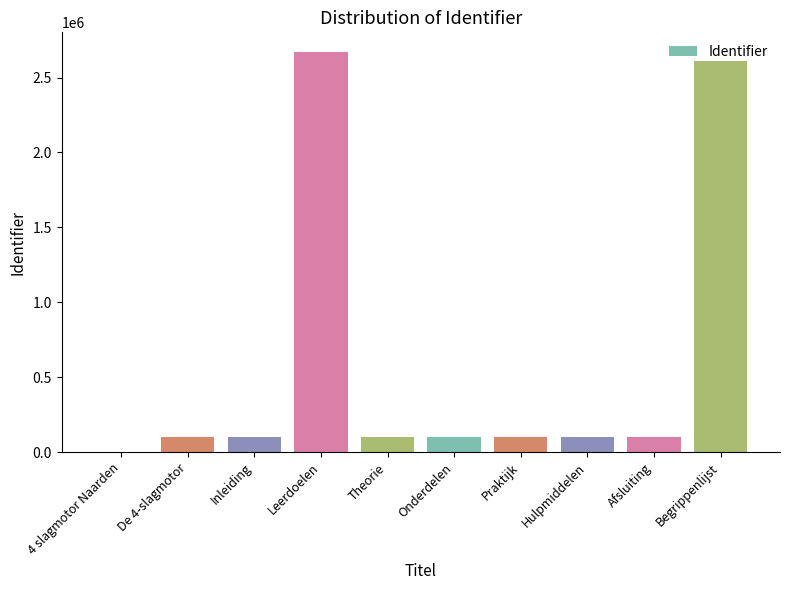

How many positive values are there?

9